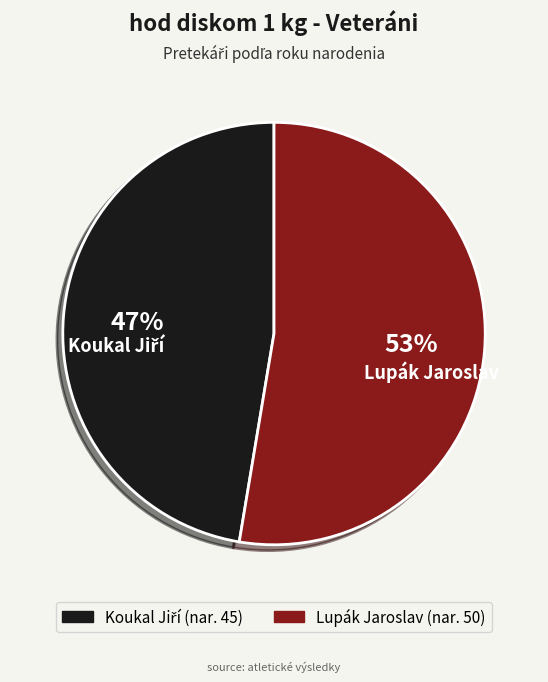

Count the number of slices in the pie.

2